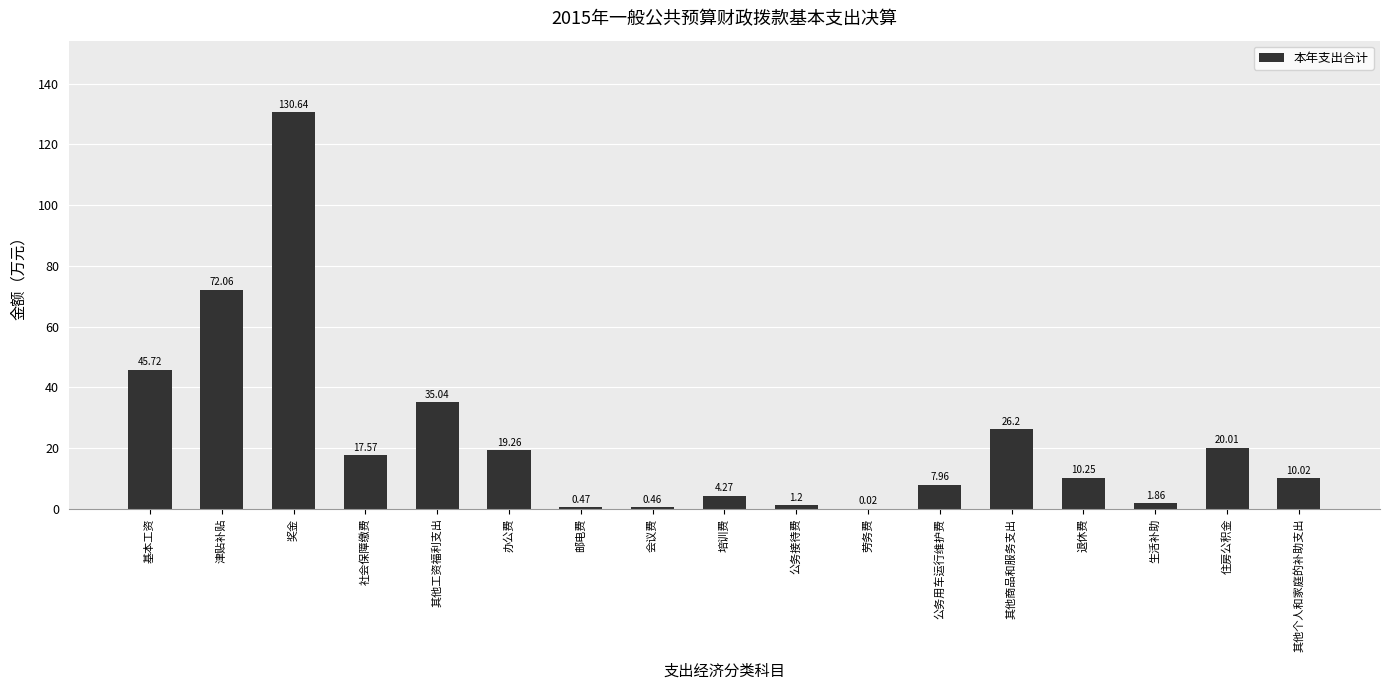

Which category has the highest value across all series?

奖金